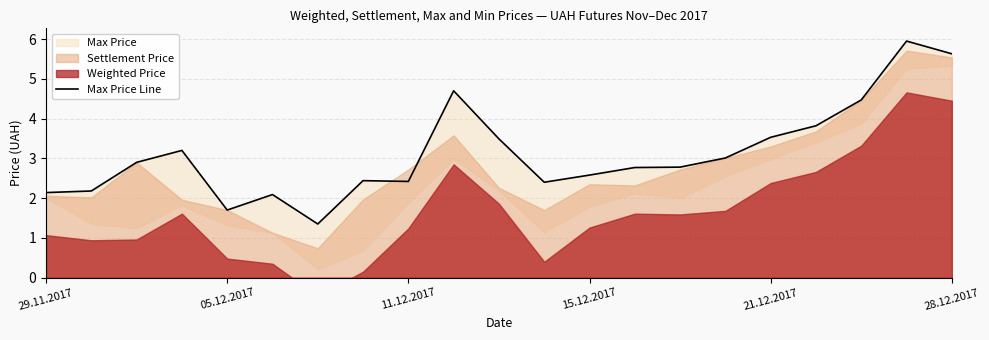

What is the change in value from 6 to 12?

+1.2